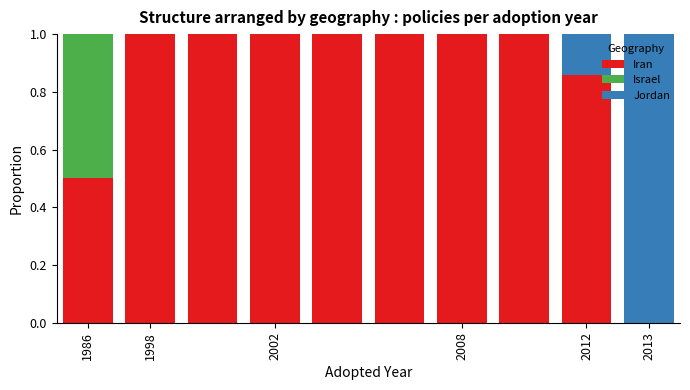

What are all the series names shown in the legend?

Iran, Israel, Jordan